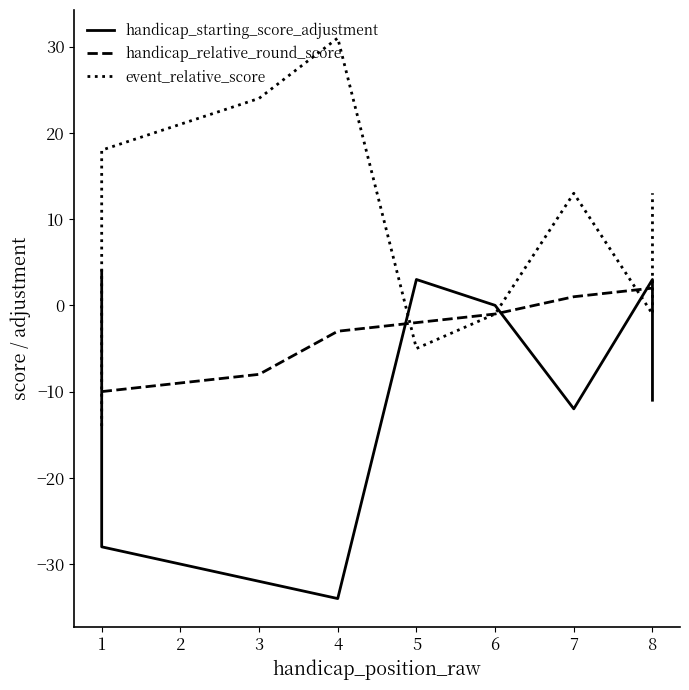

What are all the series names shown in the legend?

handicap_starting_score_adjustment, handicap_relative_round_score, event_relative_score